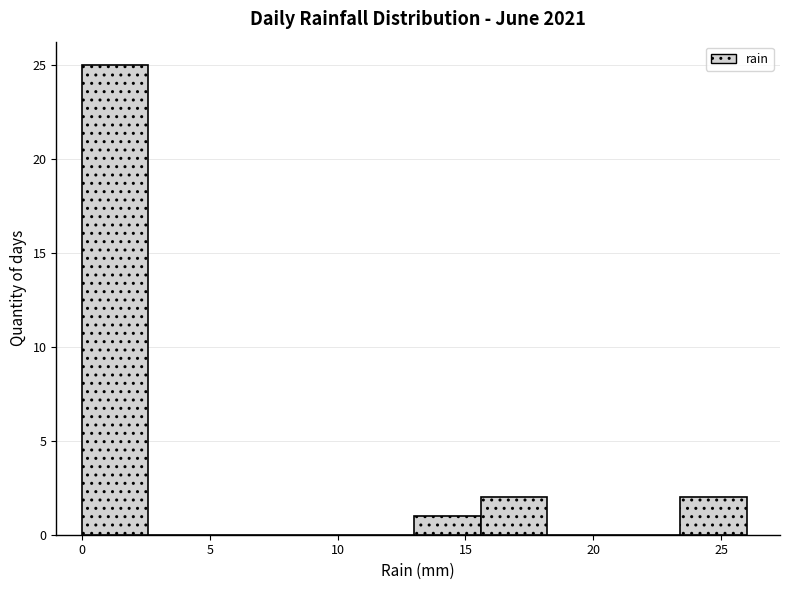

Reading left to right, transcribe this chart: for each bar, give the range it covers on the x-axis and its height. Neither the bar edges nor the heights are printed on the chart, so give them approximately, as read against the axes.

0.0 to 2.6: 25
2.6 to 5.2: 0
5.2 to 7.8: 0
7.8 to 10.4: 0
10.4 to 13.0: 0
13.0 to 15.6: 1
15.6 to 18.2: 2
18.2 to 20.8: 0
20.8 to 23.4: 0
23.4 to 26.0: 2